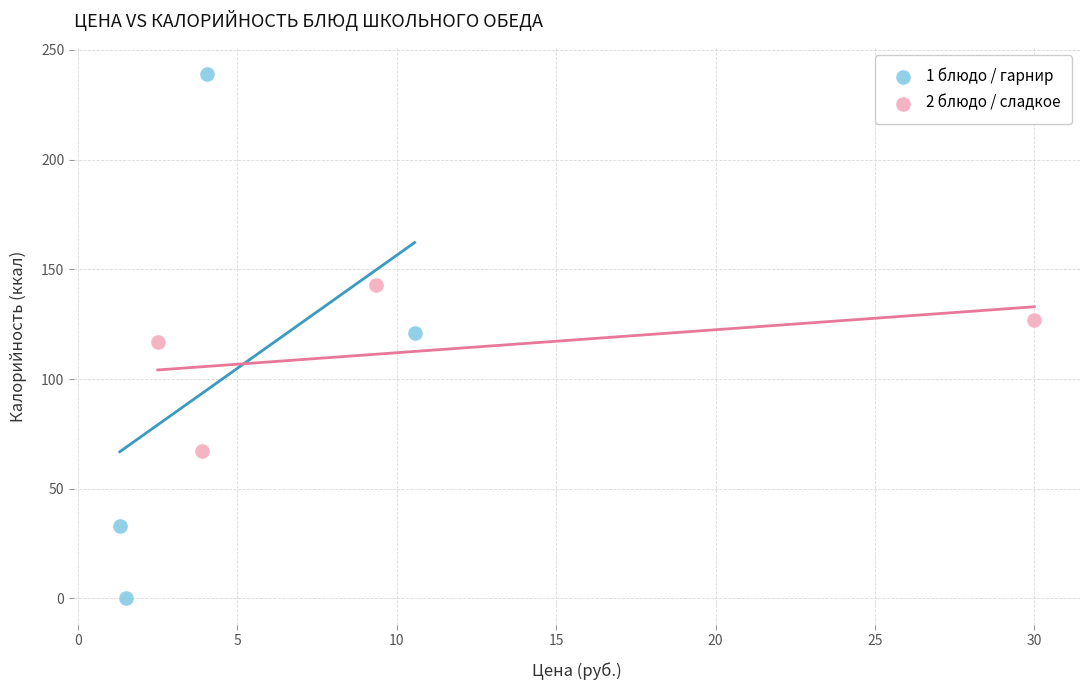

Which series contains the highest Y value?

1 блюдо / гарнир